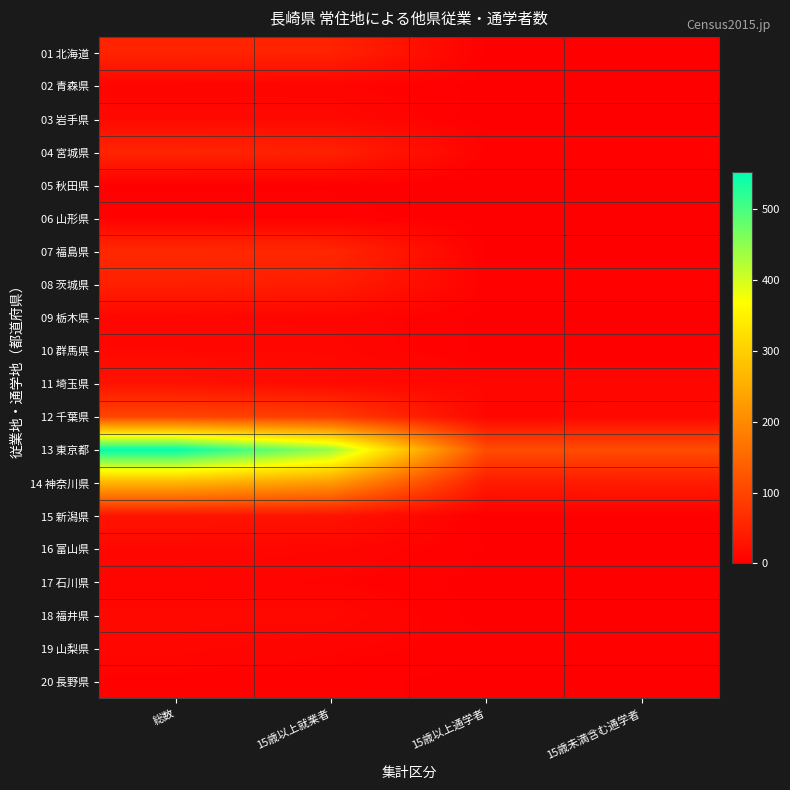

Rank the series by their maximum value, from lowest to highest.

05 秋田県, 06 山形県, 20 長野県, 17 石川県, 02 青森県, 09 栃木県, 19 山梨県, 10 群馬県, 16 富山県, 18 福井県, 03 岩手県, 11 埼玉県, 15 新潟県, 08 茨城県, 01 北海道, 04 宮城県, 07 福島県, 12 千葉県, 14 神奈川県, 13 東京都